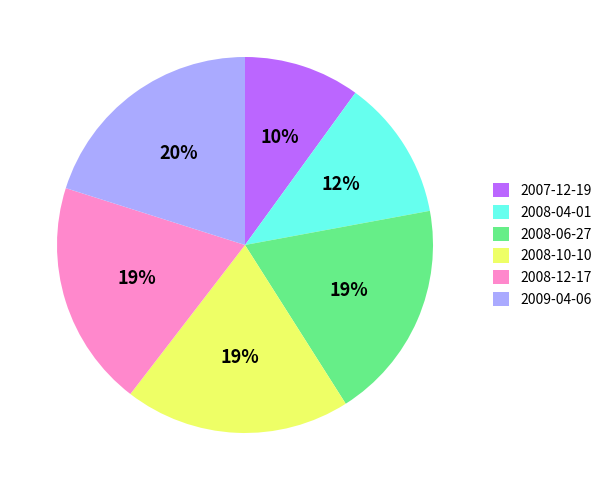

Is the sum of 2009-04-06 and 2008-04-01 greater than half?

No